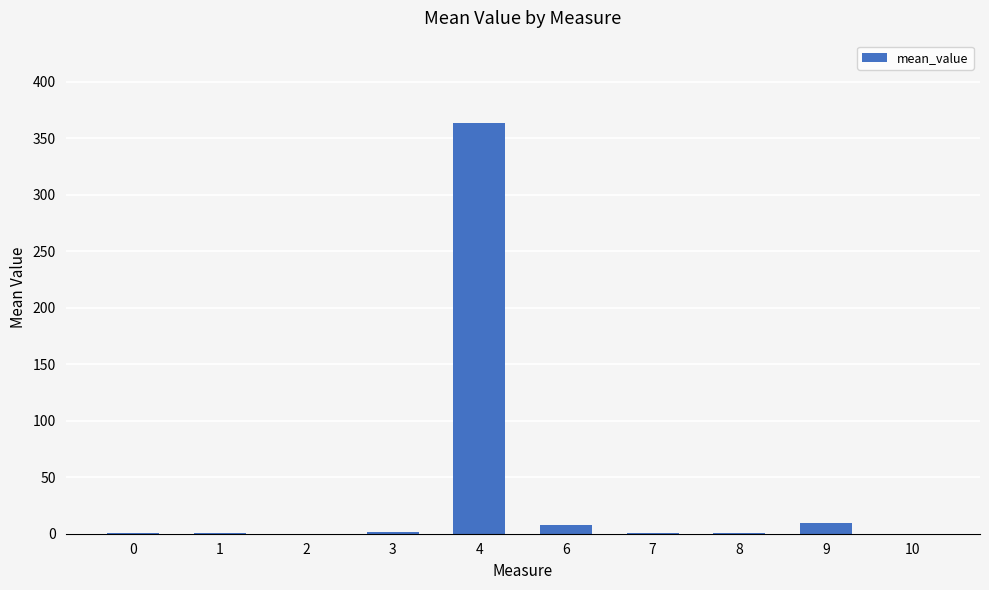

What is the maximum value shown in the chart?

363.4